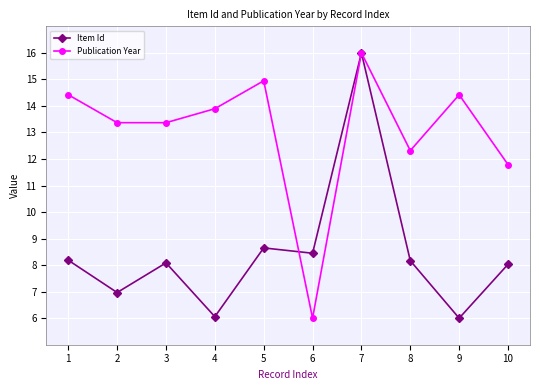

Rank the series by their average value, from highest to lowest.

Publication Year, Item Id